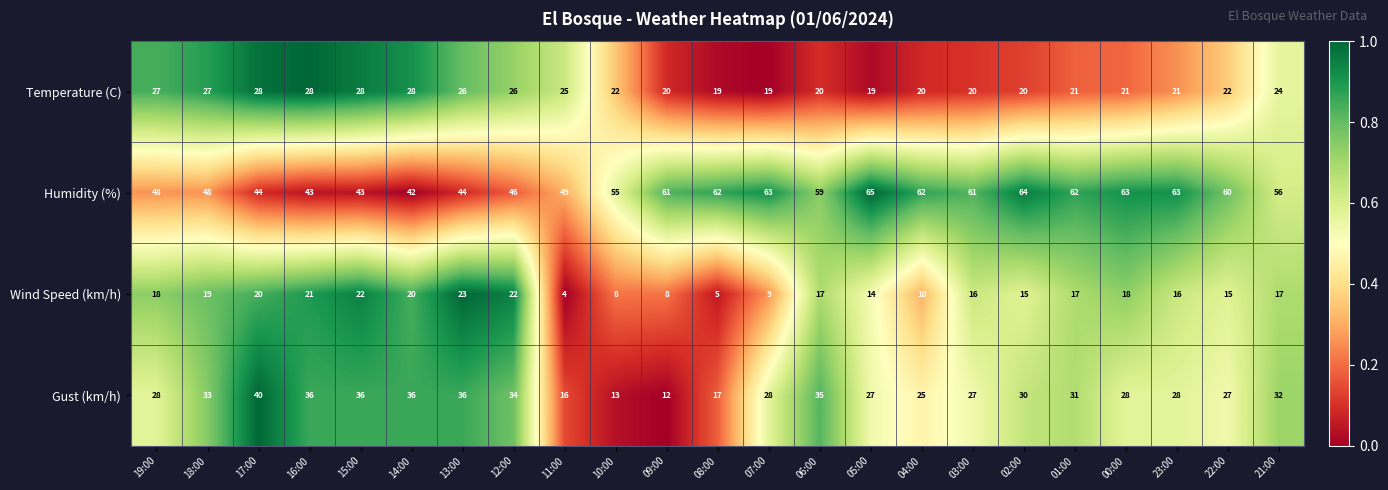

How many data points does each series have?

23